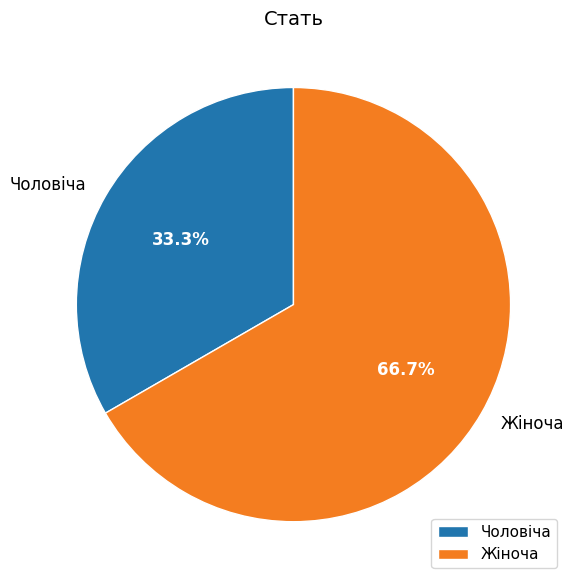

To the nearest percent, what is the difference between the largest and smallest slice percentages?

33%